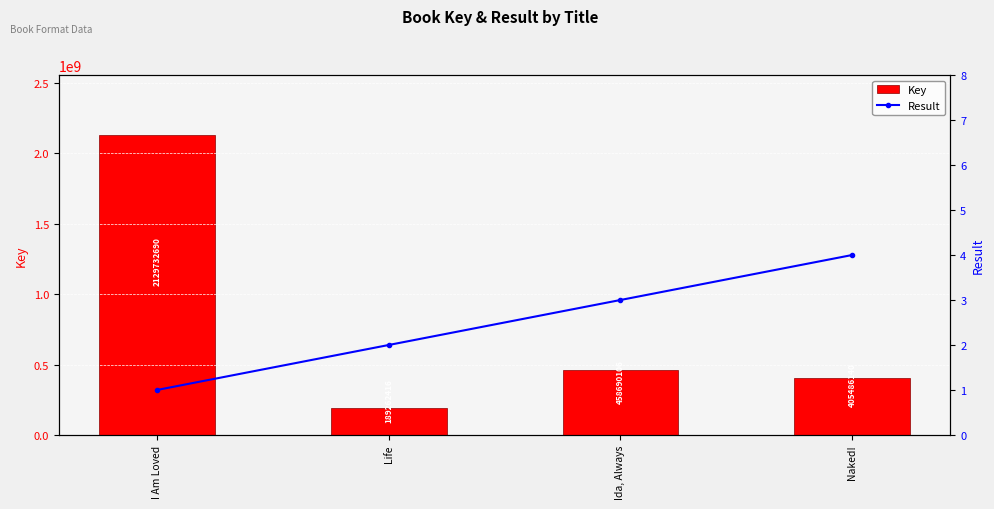

Which series has the largest range (max minus min)?

Key